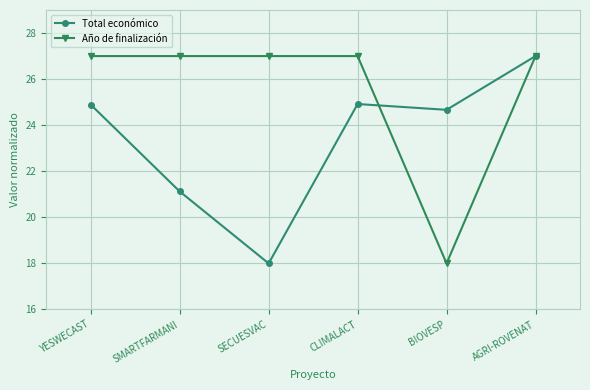

What are all the series names shown in the legend?

Total económico, Año de finalización